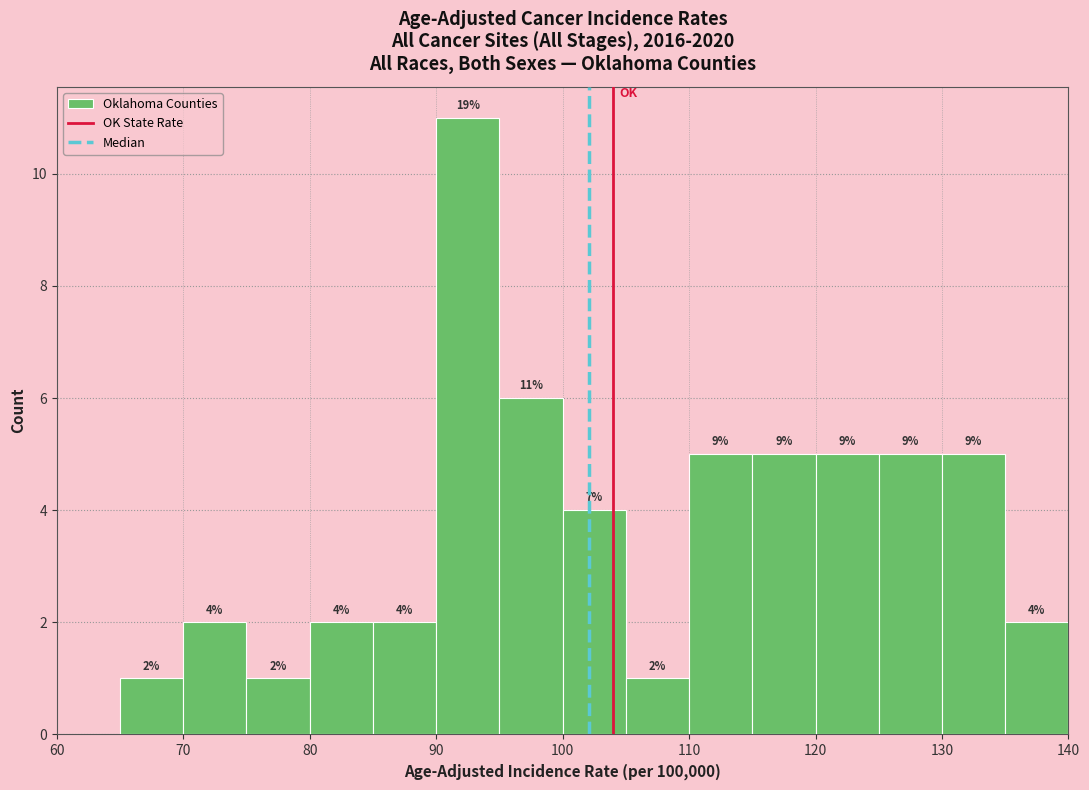

Over which range of the x-axis is the bar tallest?

90 to 95